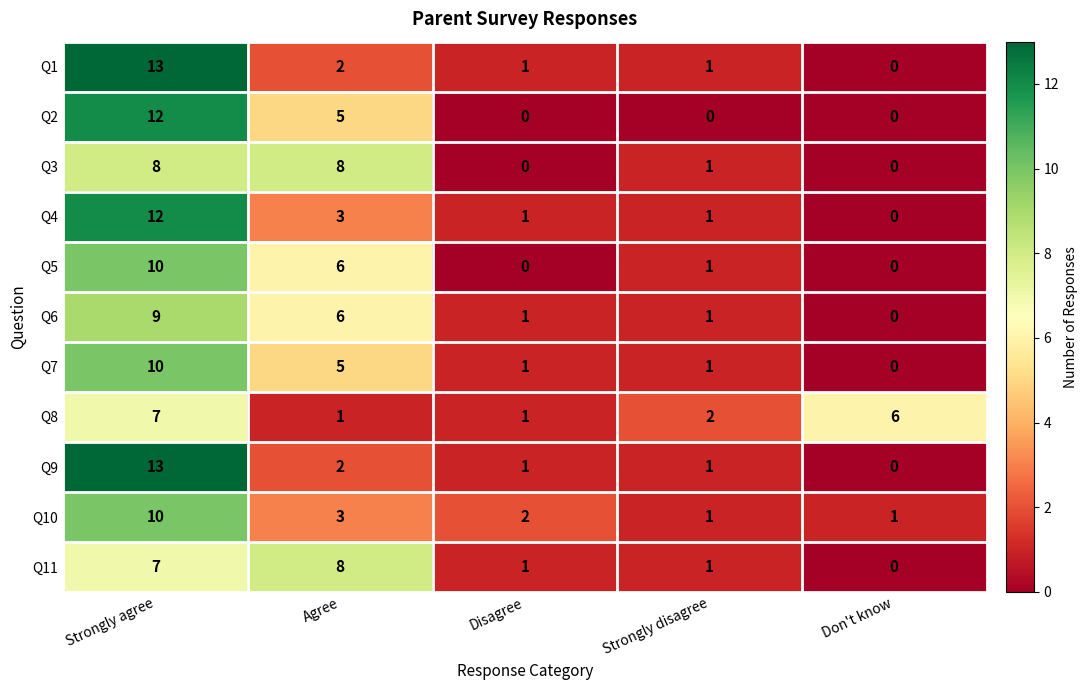

True or false: Q10 has a value of 1 at Strongly disagree.

True